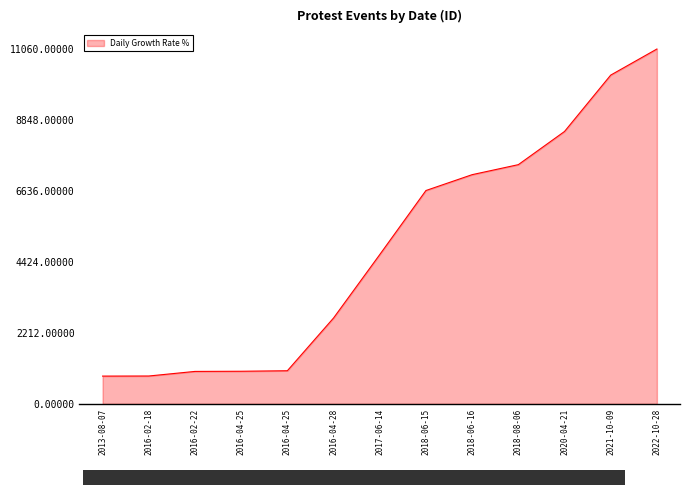

How many lines are shown in the chart?

1